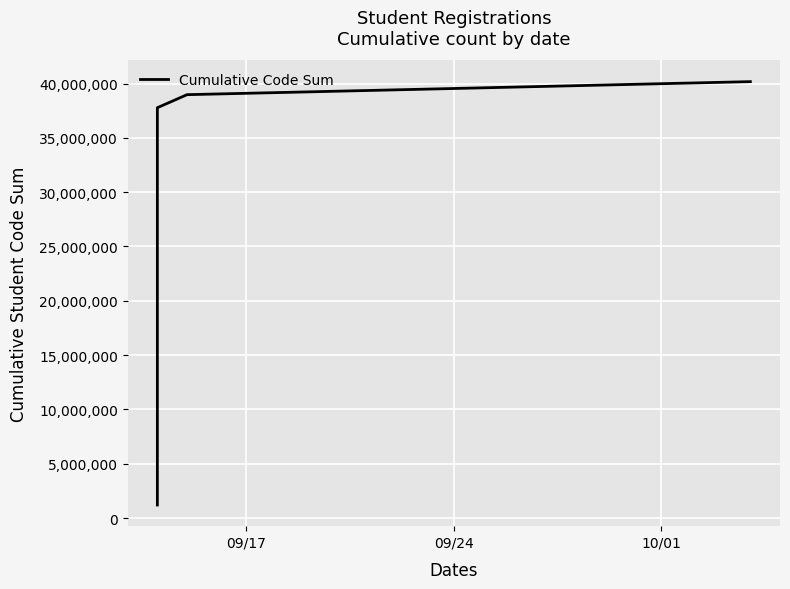

Count the number of categories in the chart.

31